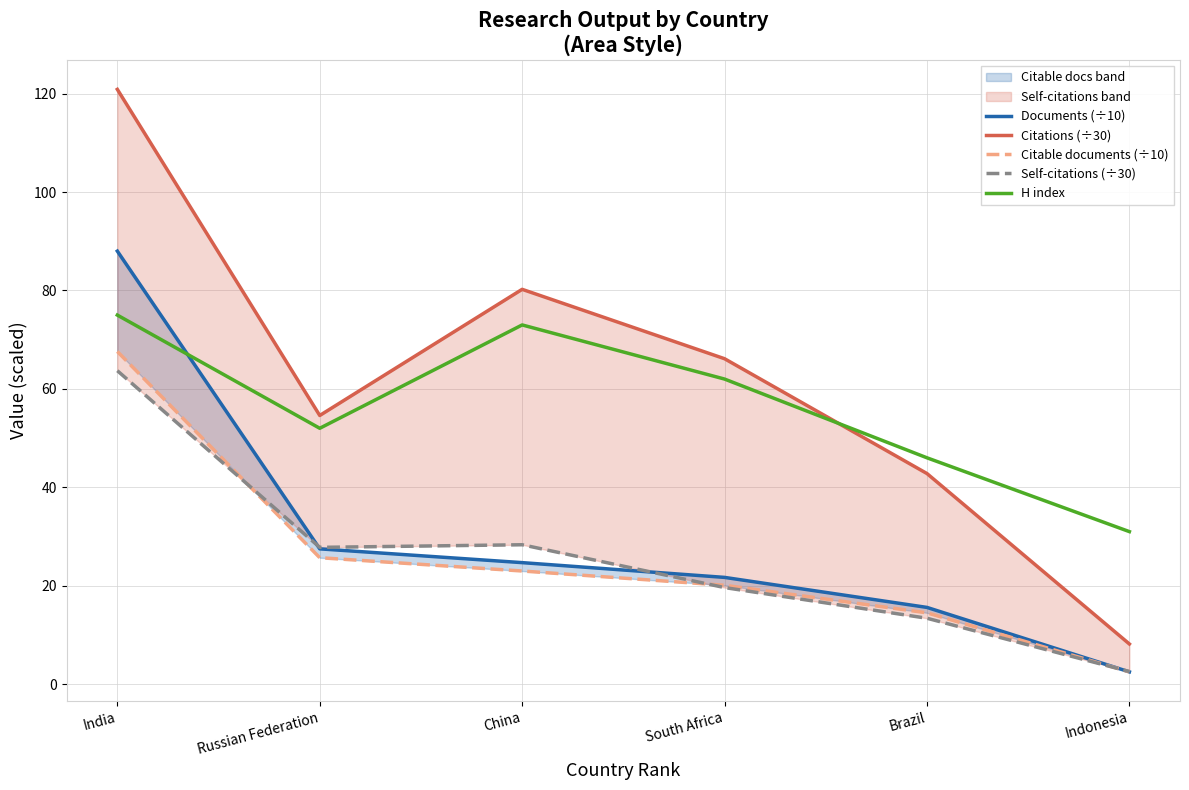

True or false: Self-citations (÷30) and Citations (÷30) cross at least once.

False